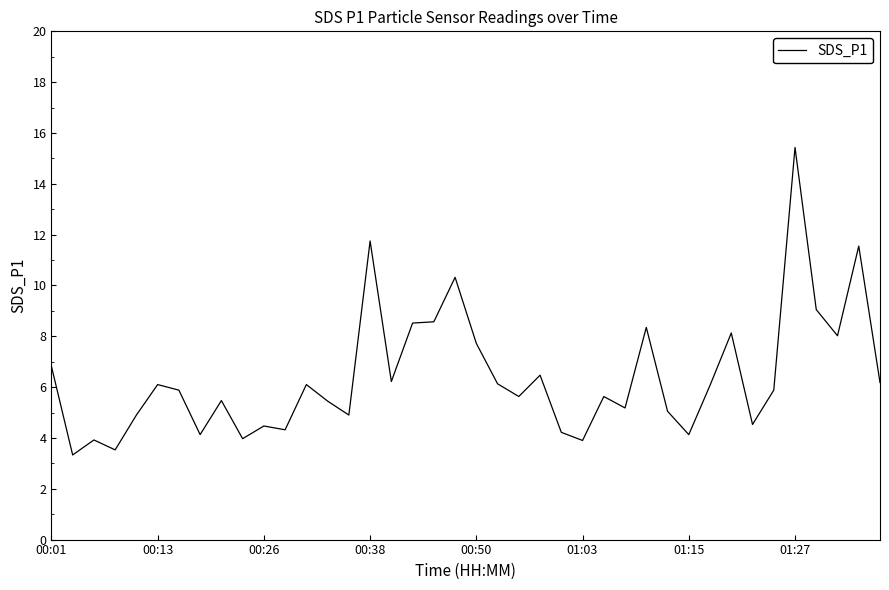

What is the maximum value shown in the chart?

15.4